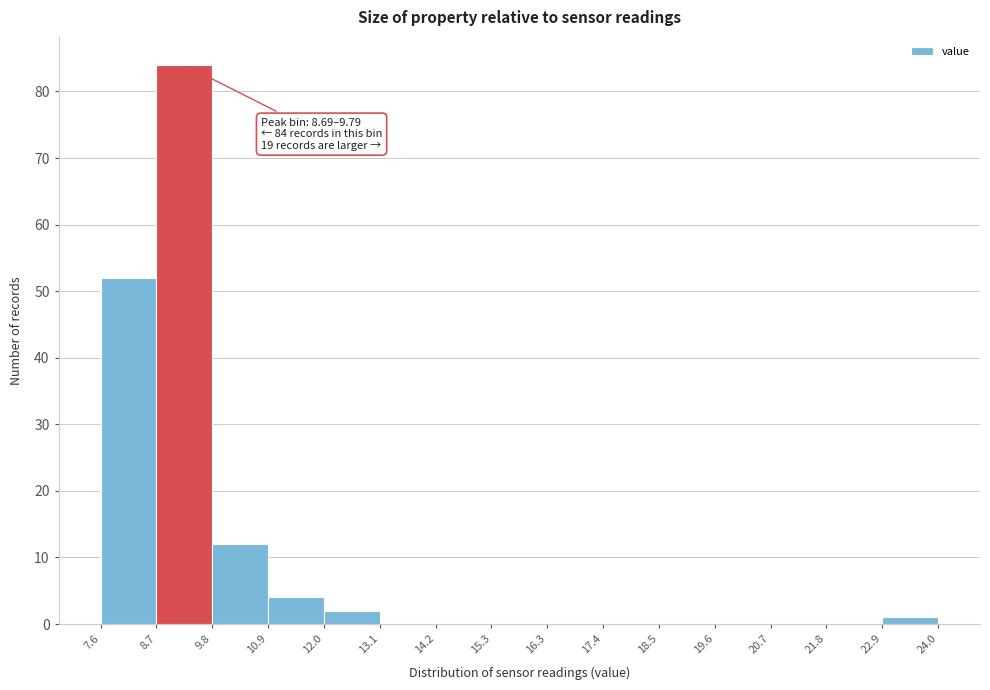

Which range on the x-axis has the tallest bar?

8.7 to 9.8